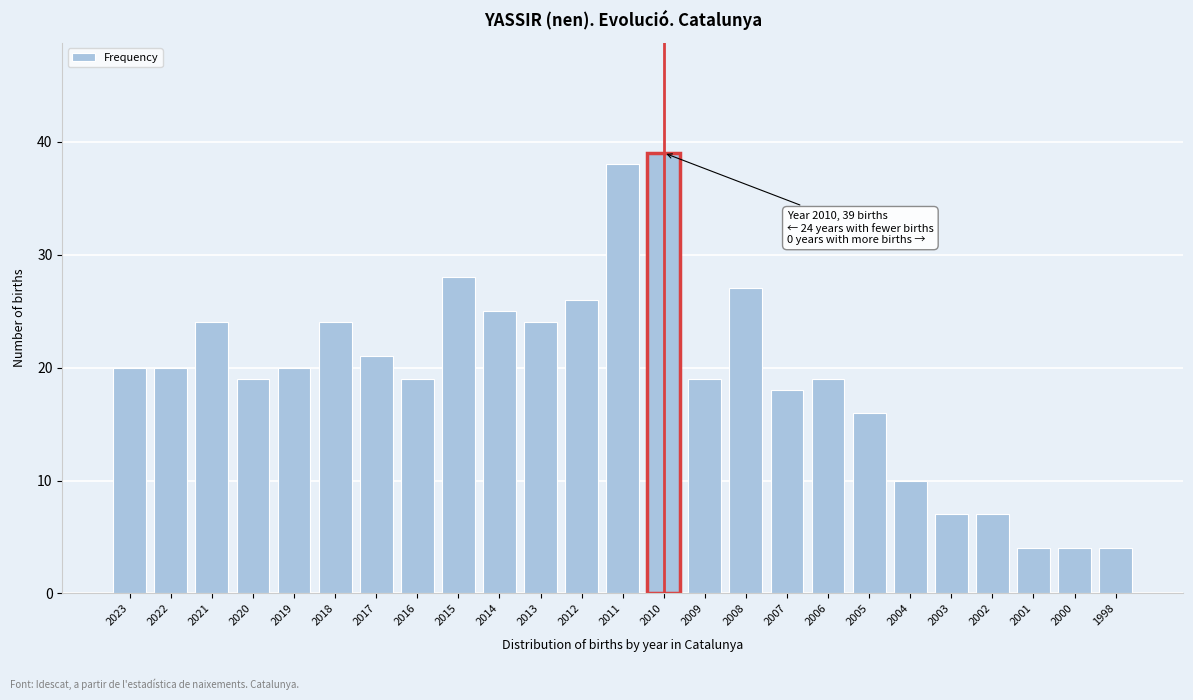

Reading right to left, what are all the values shown in this chart?

1998=4	2000=4	2001=4	2002=7	2003=7	2004=10	2005=16	2006=19	2007=18	2008=27	2009=19	2010=39	2011=38	2012=26	2013=24	2014=25	2015=28	2016=19	2017=21	2018=24	2019=20	2020=19	2021=24	2022=20	2023=20